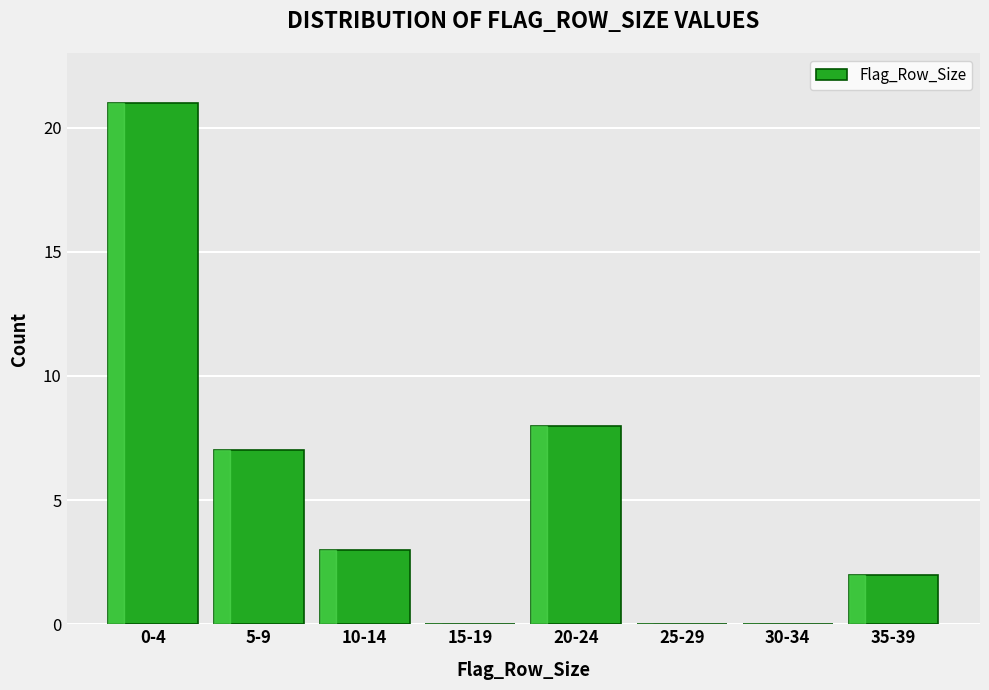

Reading left to right, what are all the values shown in this chart?

0-4=21	5-9=7	10-14=3	15-19=0	20-24=8	25-29=0	30-34=0	35-39=2